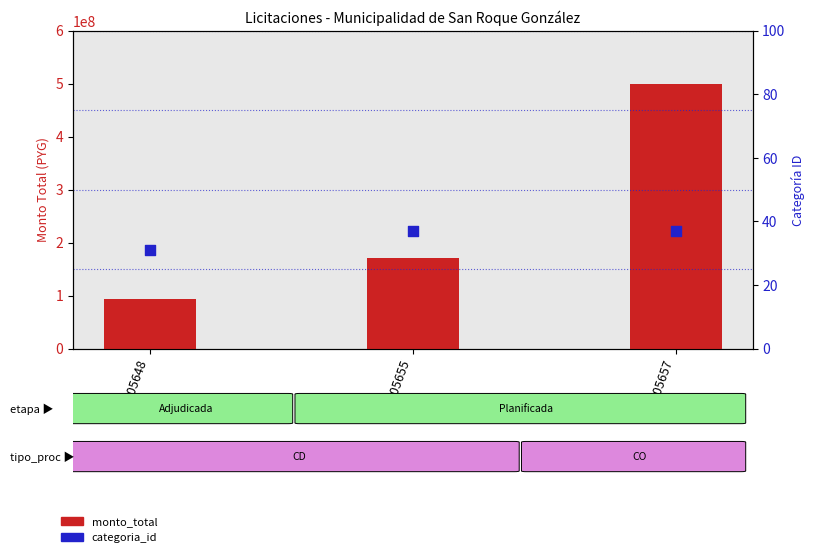

What are all the series names shown in the legend?

monto_total, categoria_id